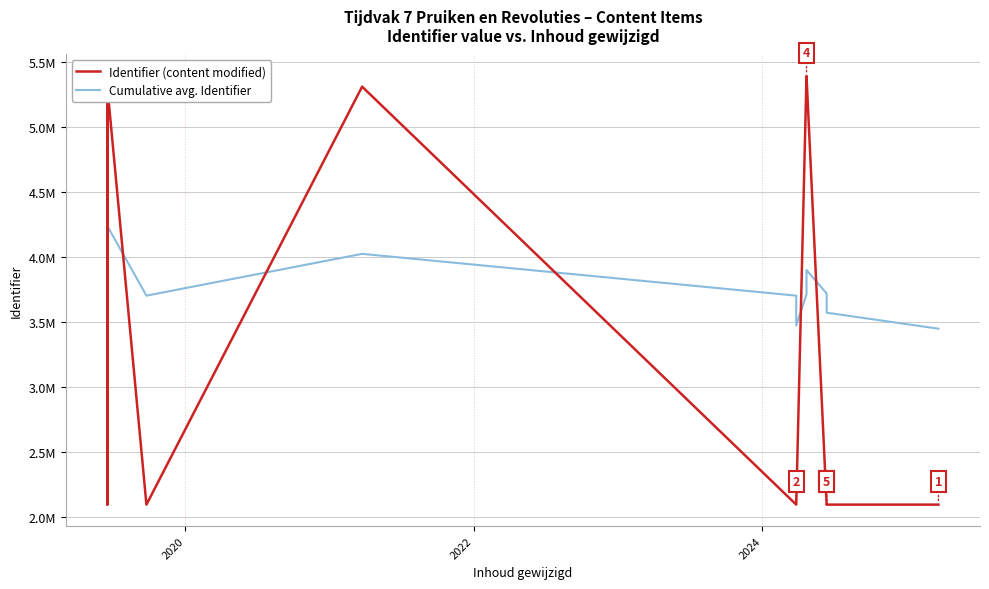

Which series ends up on top after the final intersection of Identifier (content modified) and Cumulative avg. Identifier?

Cumulative avg. Identifier